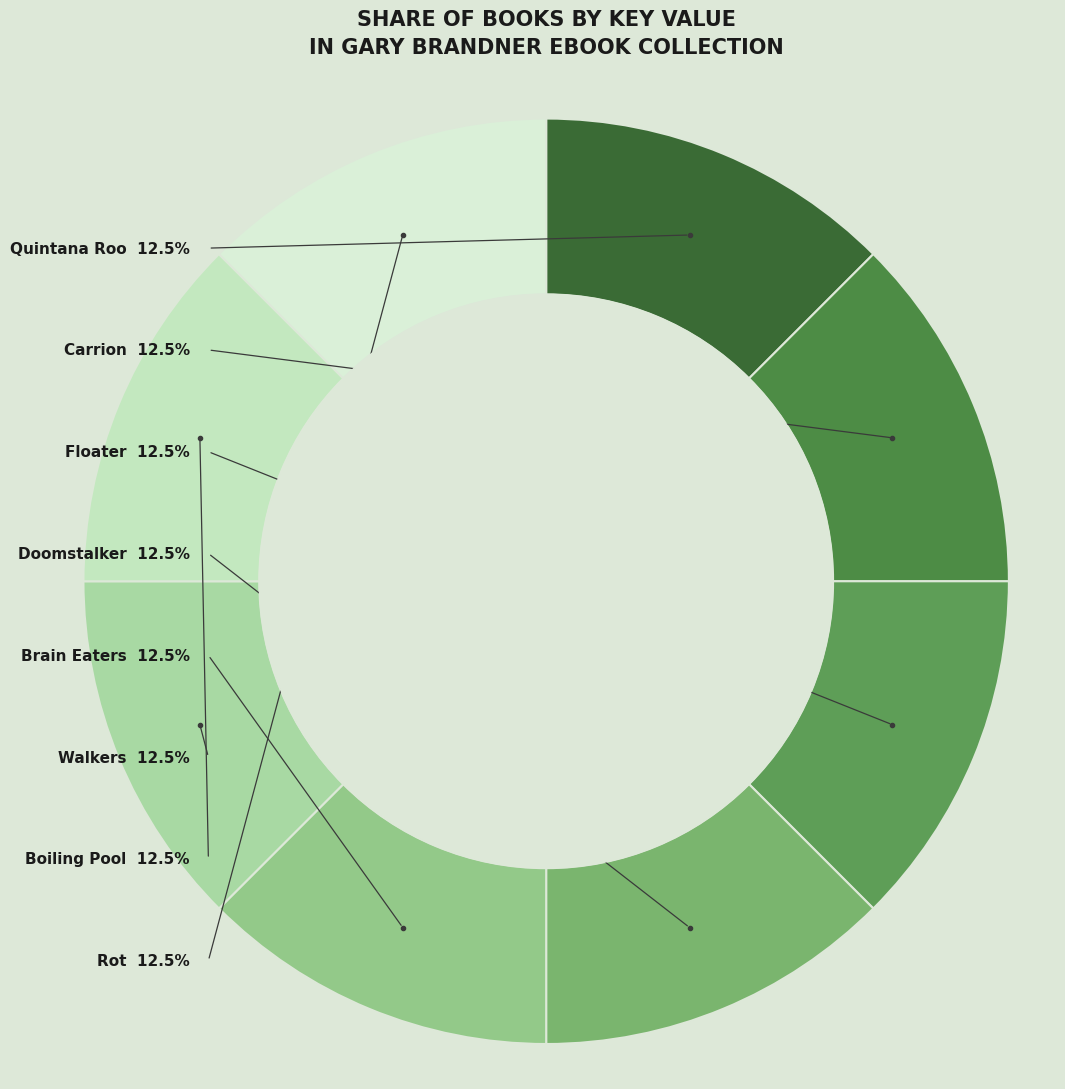

To the nearest percent, what is the combined percentage of Doomstalker and Rot?

25%